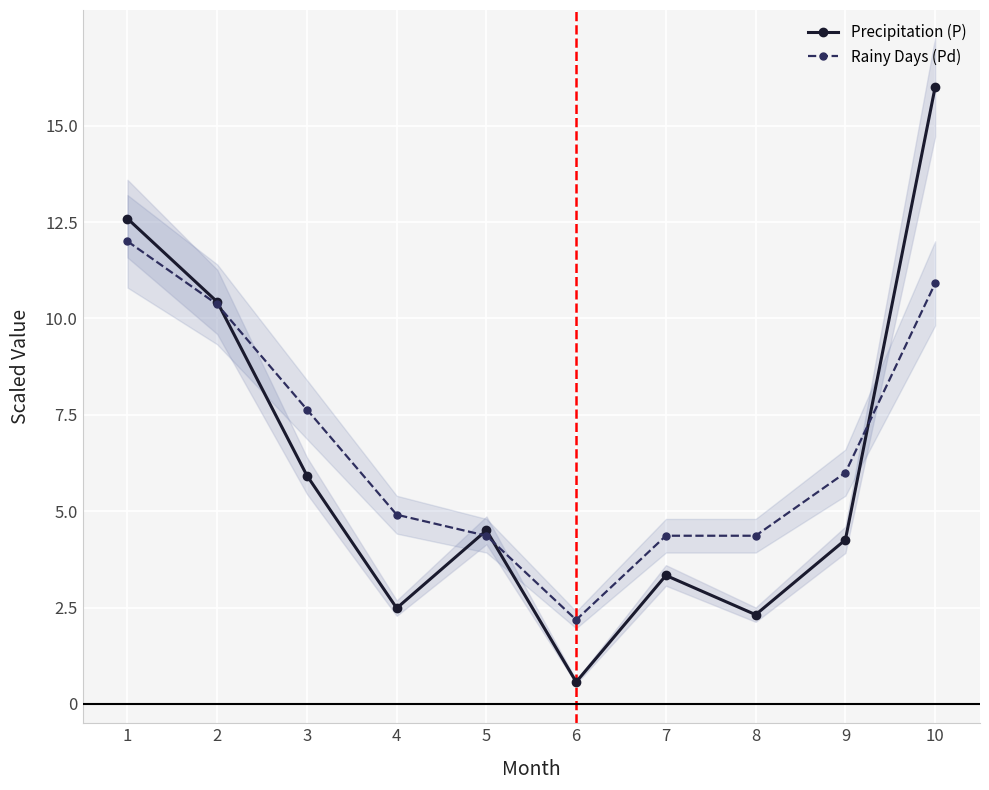

Reading left to right, transcribe all the data shown in this chart.

Precipitation (P): 12.6	10.4	5.9	2.5	4.5	0.6	3.3	2.3	4.3	16.0
Rainy Days (Pd): 12.0	10.4	7.6	4.9	4.4	2.2	4.4	4.4	6.0	10.9